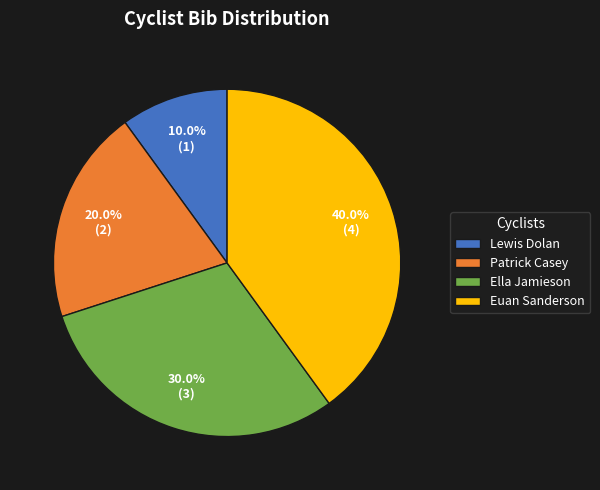

The Euan Sanderson slice represents 40% of the pie. True or false?

True